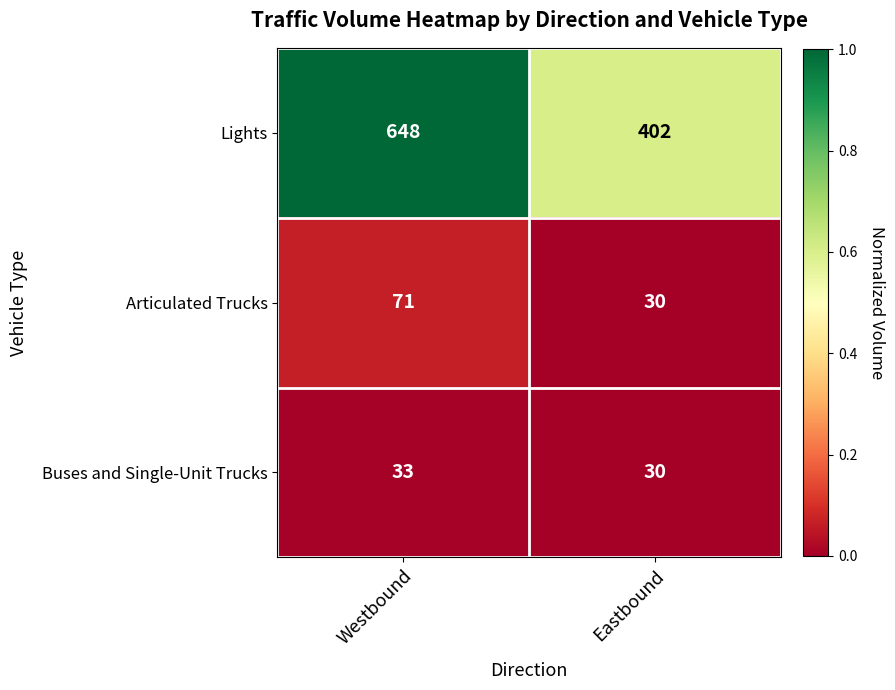

Reading left to right, extract all data points from this chart.

Lights: 648	402
Articulated Trucks: 71	30
Buses and Single-Unit Trucks: 33	30